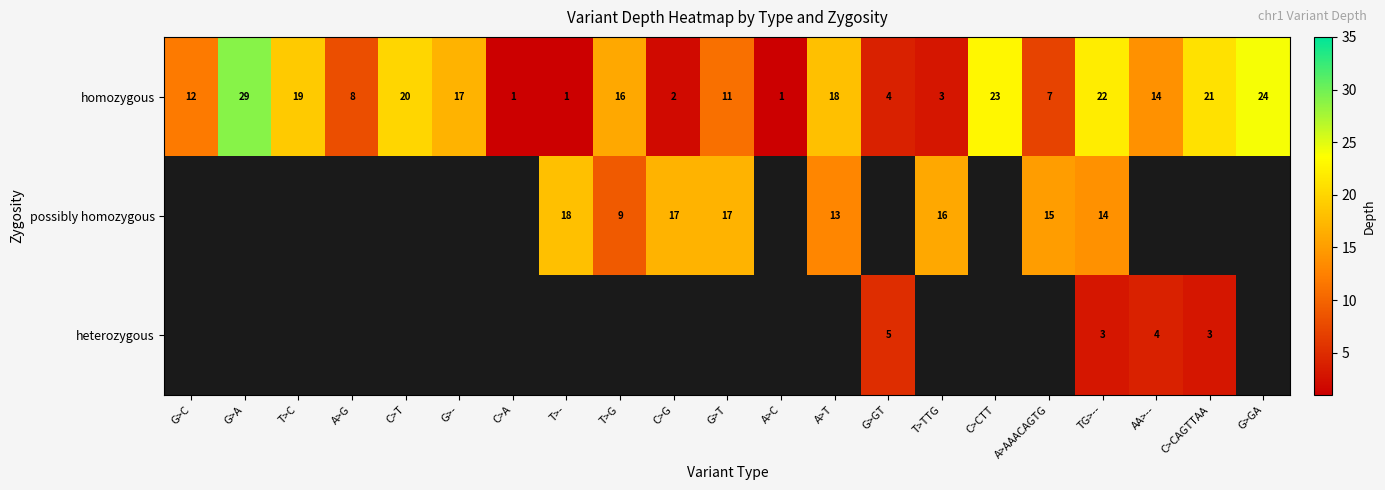

What is the maximum value for homozygous?

29